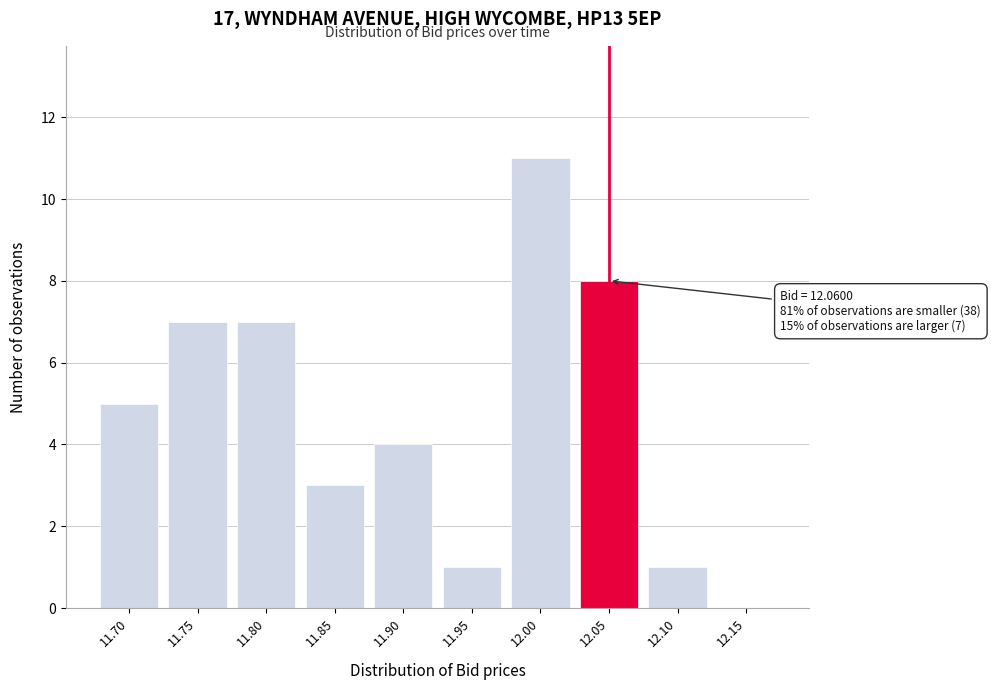

Reading left to right, transcribe all the data shown in this chart.

11.70=5	11.75=7	11.80=7	11.85=3	11.90=4	11.95=1	12.00=11	12.05=8	12.10=1	12.15=0